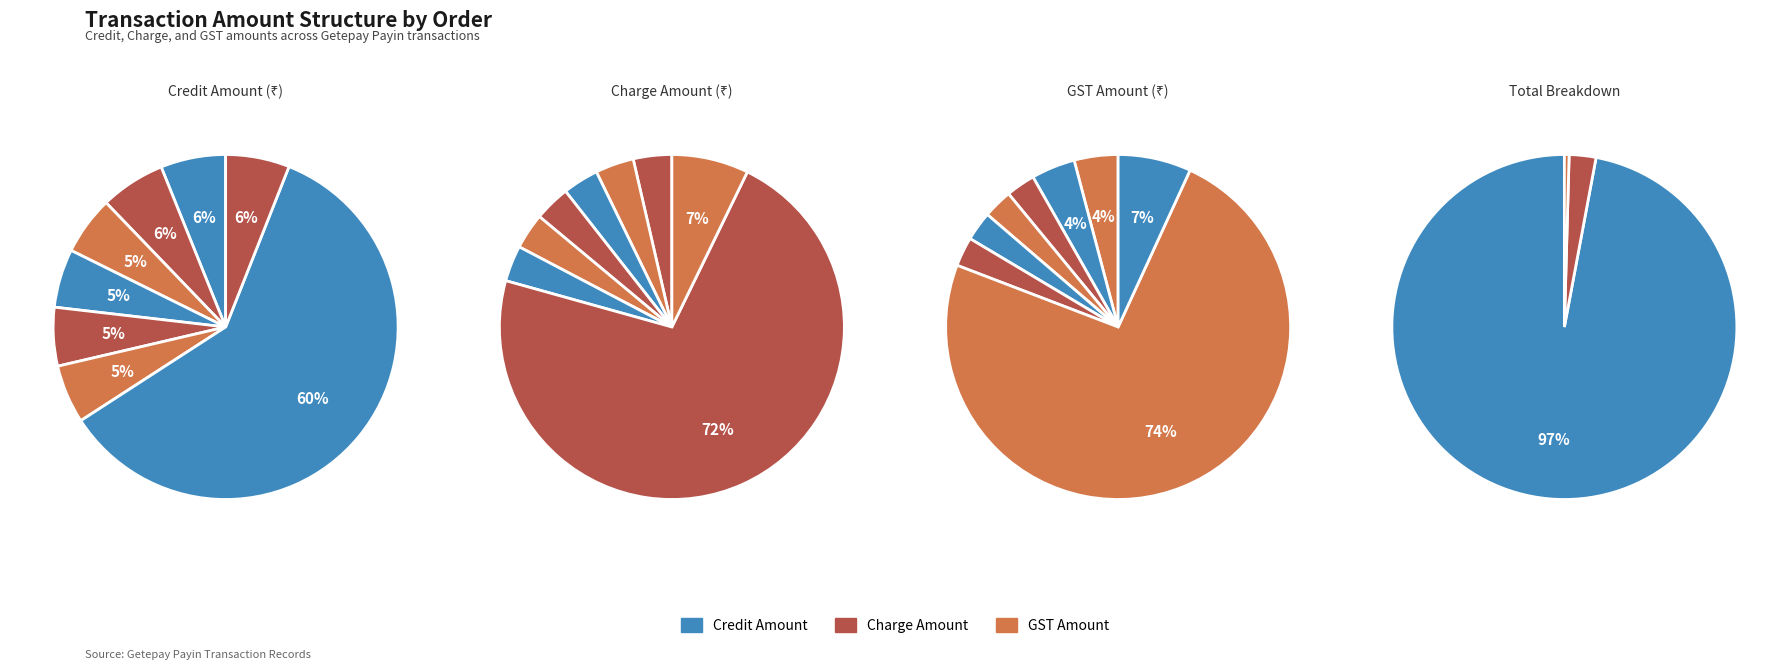

Rank the series by their maximum value, from highest to lowest.

Credit Amount, Charge Amount, GST Amount